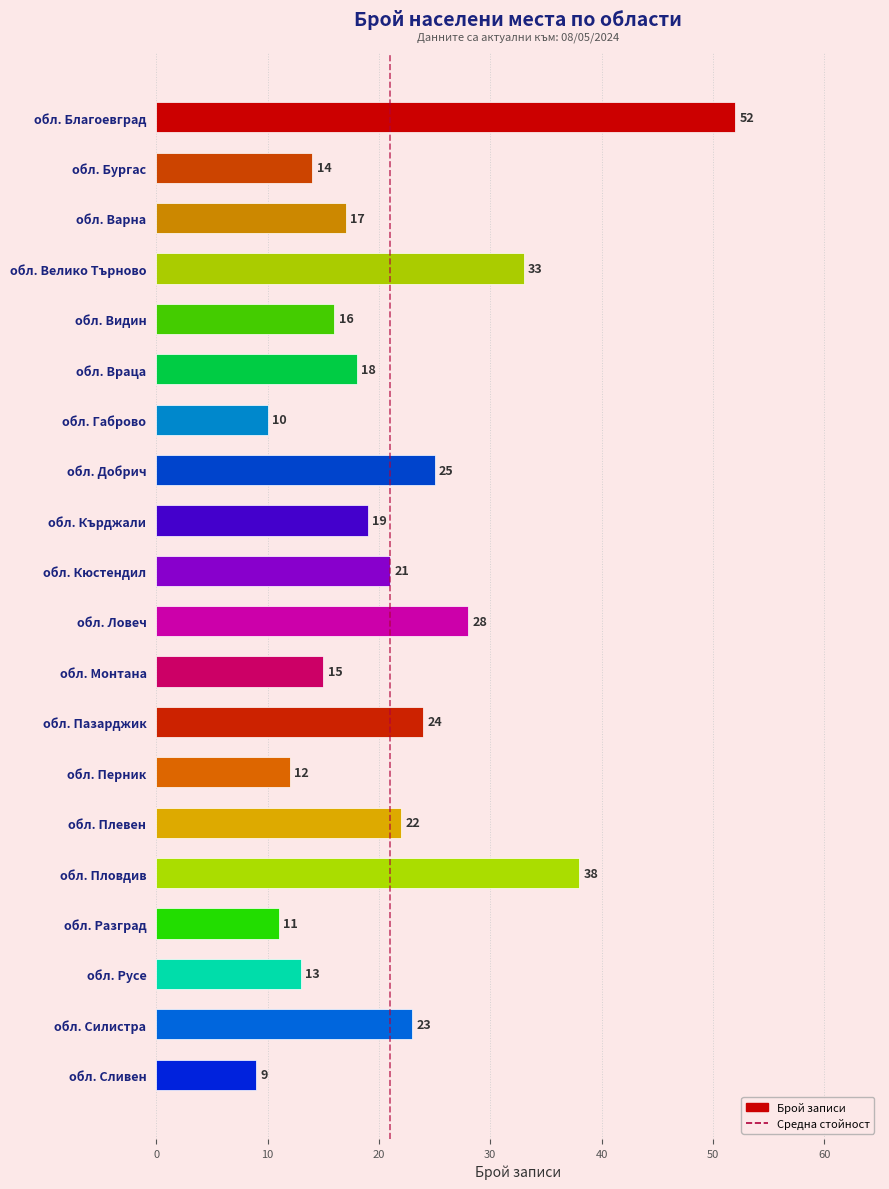

Read the value at обл. Кърджали, to the nearest 5.

20